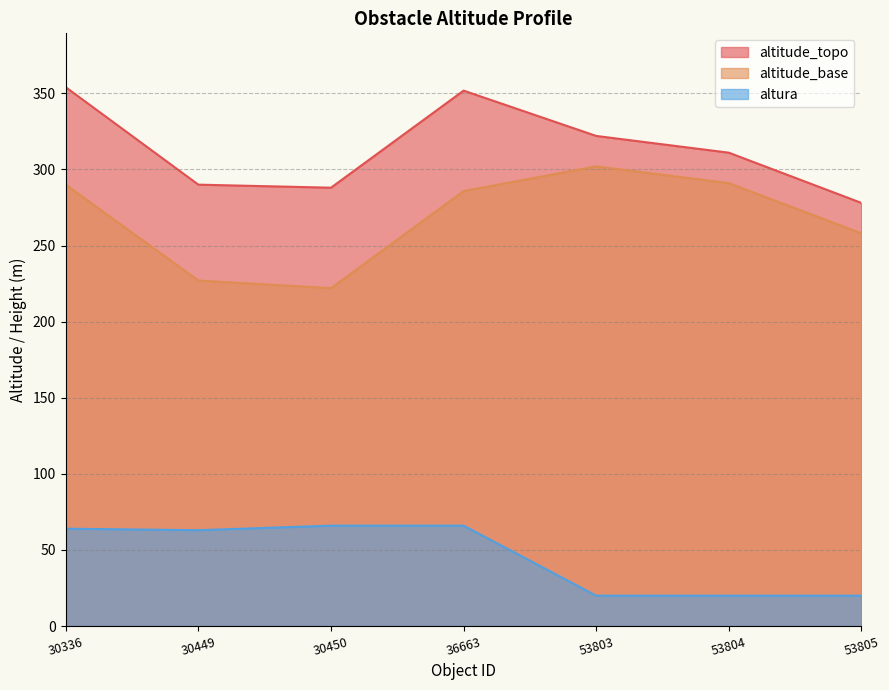

Reading left to right, extract all data points from this chart.

altitude_topo: 30336=354.0	30449=290.0	30450=288.0	36663=351.8	53803=322.0	53804=311.0	53805=278.0
altitude_base: 30336=290.0	30449=227.0	30450=222.0	36663=285.8	53803=302.0	53804=291.0	53805=258.0
altura: 30336=64.0	30449=63.0	30450=66.0	36663=66.0	53803=20.0	53804=20.0	53805=20.0